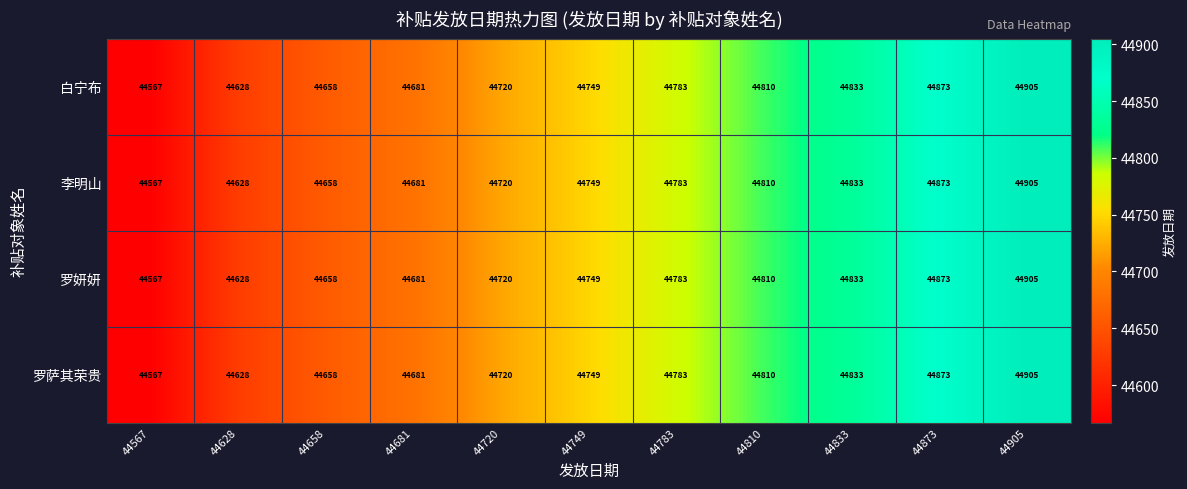

The 罗萨其荣贵 series shows 44658 at 44658. True or false?

True